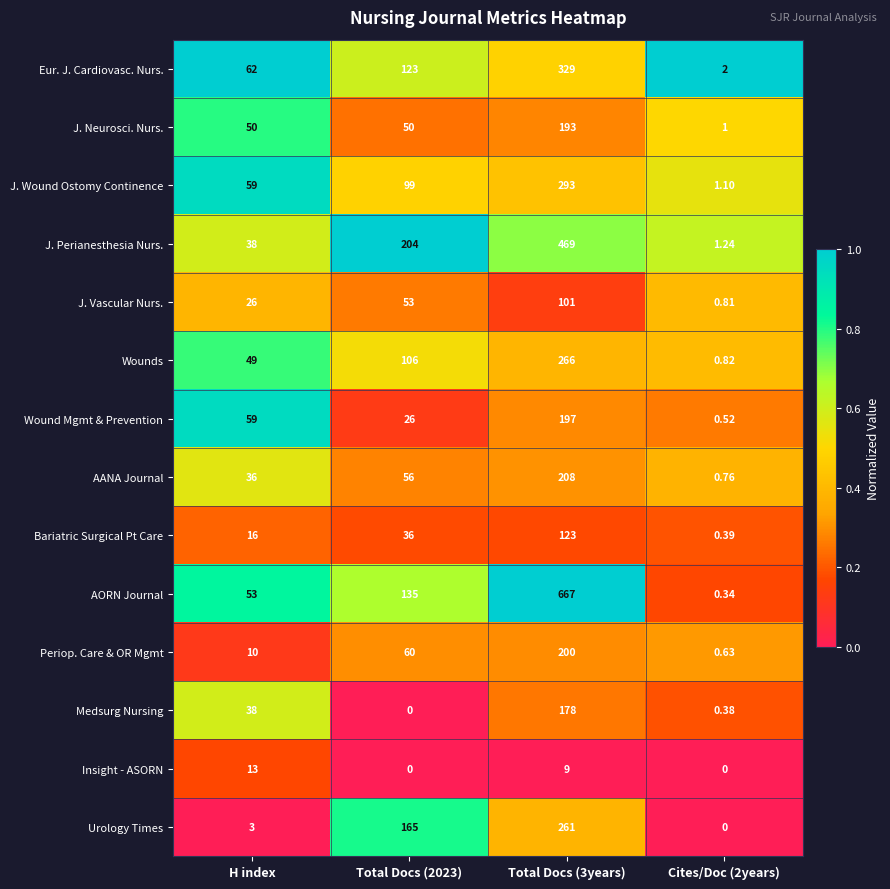

Which series has the largest total across all categories?

AORN Journal